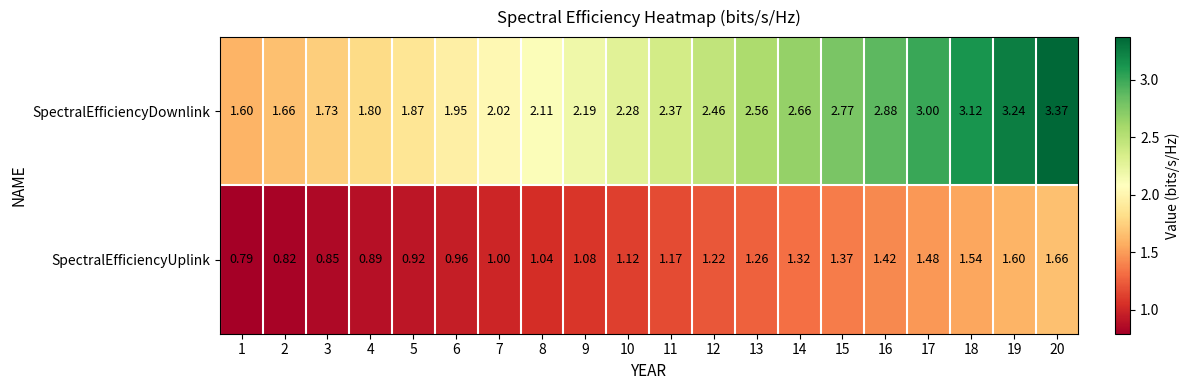

Which series has the largest range (max minus min)?

SpectralEfficiencyDownlink